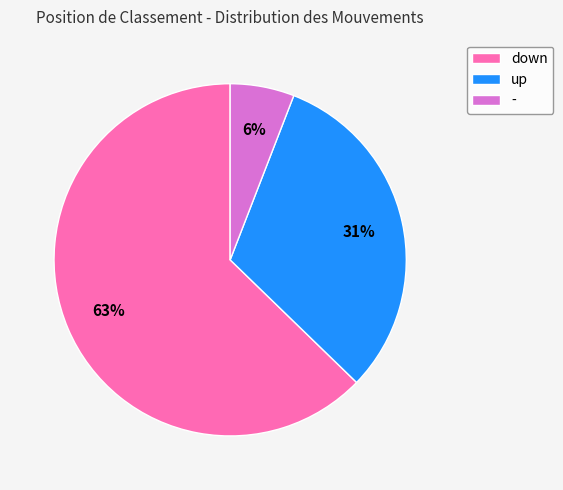

Combined, do down and - account for over 50%?

Yes